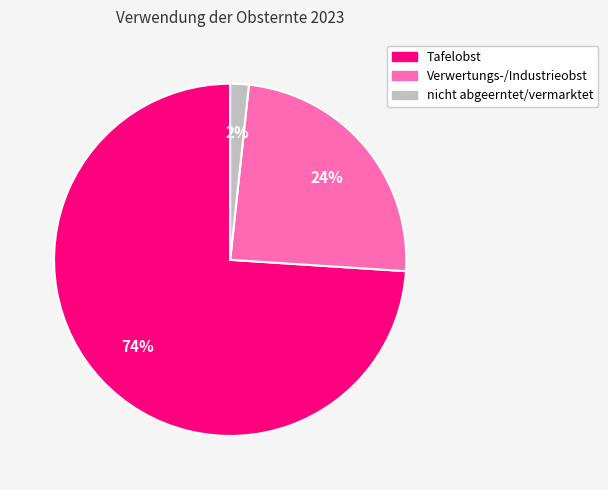

The Verwertungs-/Industrieobst slice represents 24% of the pie. True or false?

True